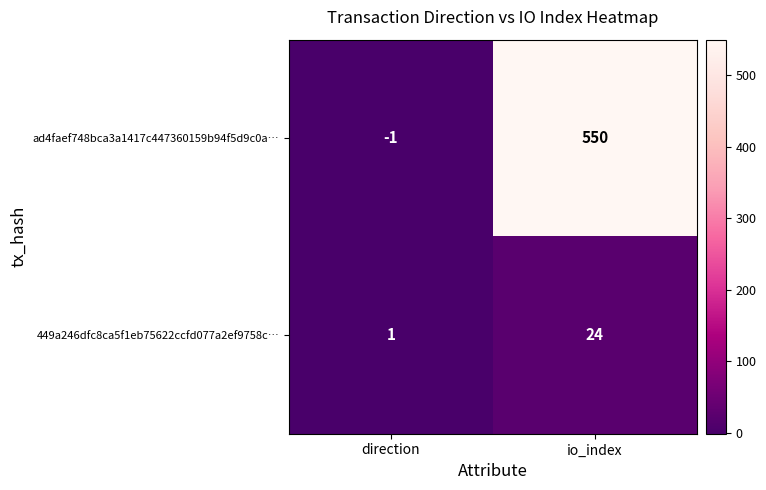

What is the difference between the highest and lowest values at direction?

2